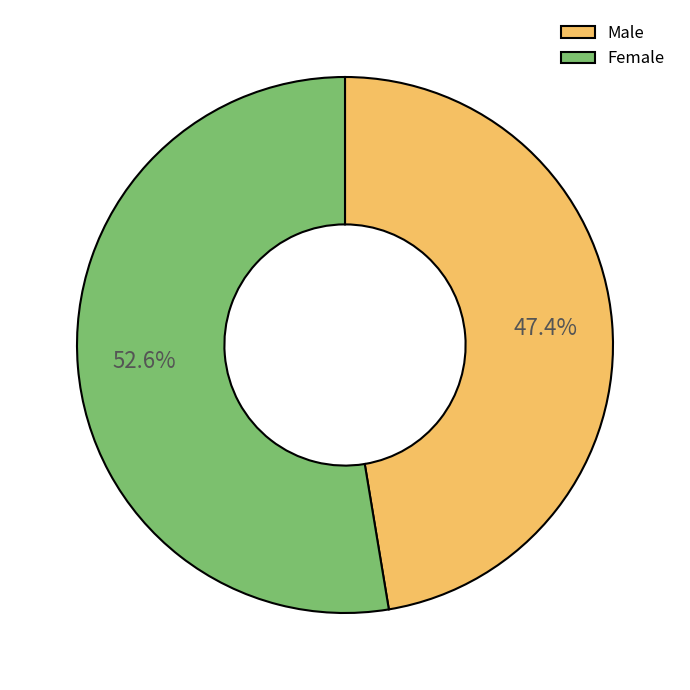

What percentage is the Female slice, to the nearest percent?

53%